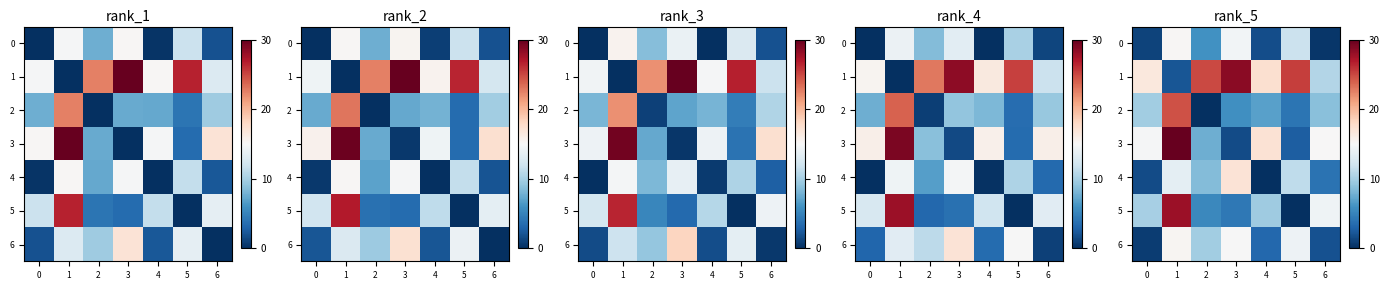

The row_3 series shows 30.0 at 1. True or false?

True